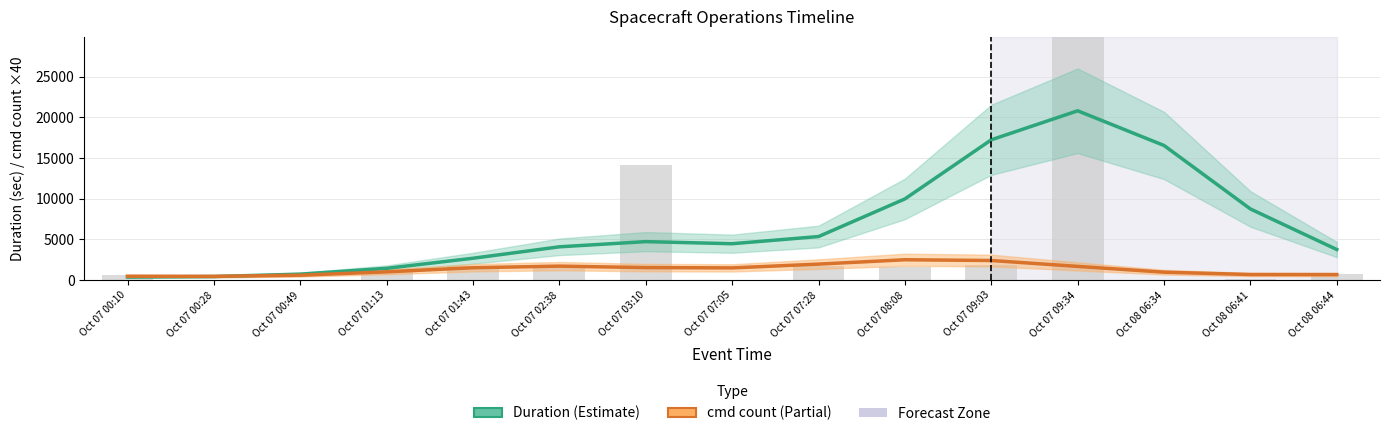

At which category is the sum across all series the highest?

Oct 07 09:34